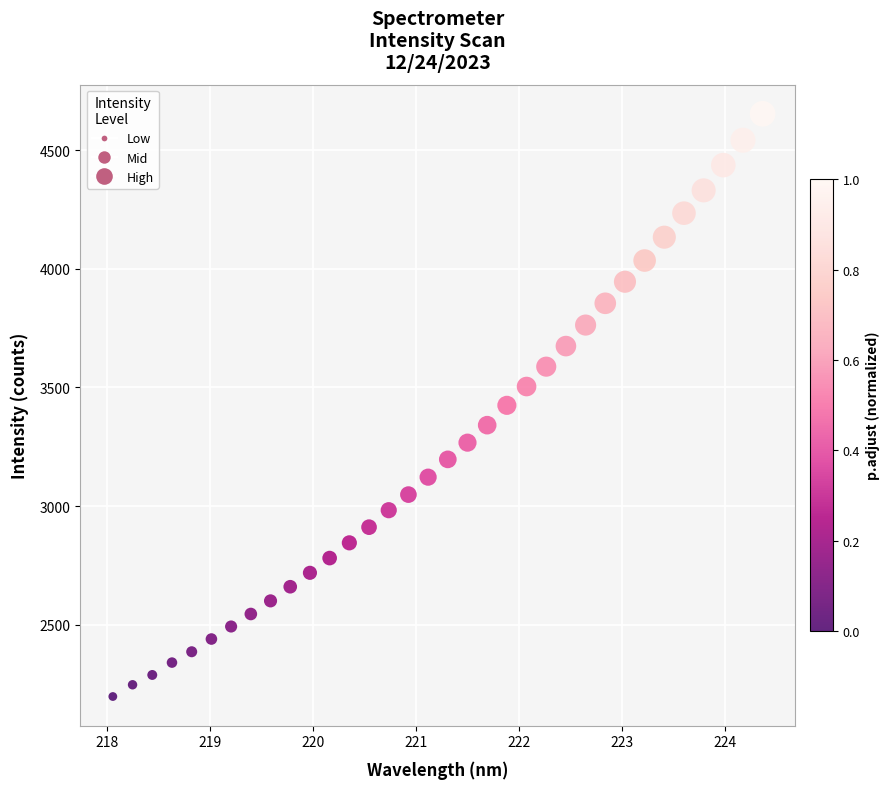

What is the range of Y values (max minus min)?

2455.4